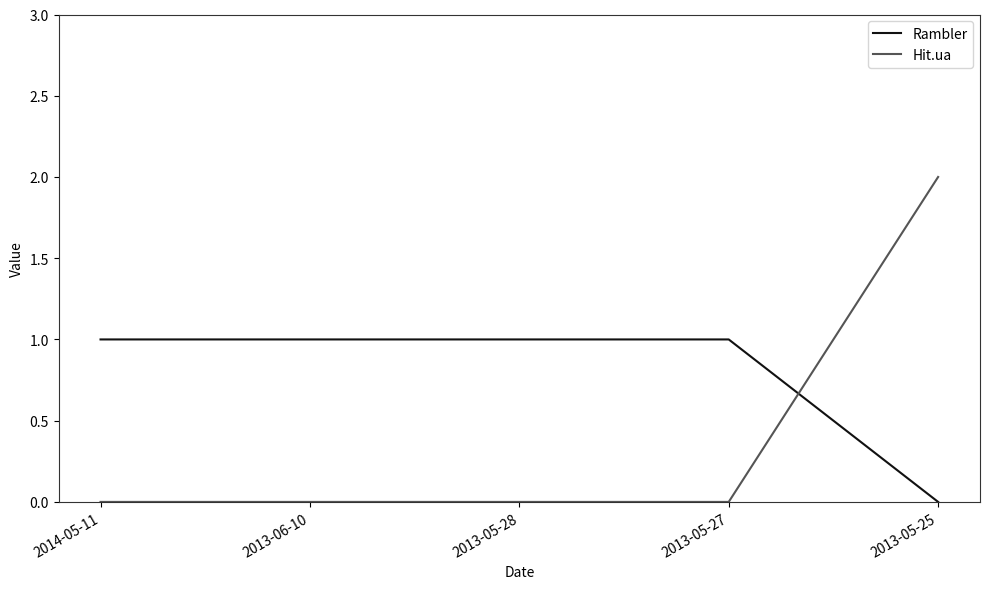

How many distinct data groups are displayed?

2